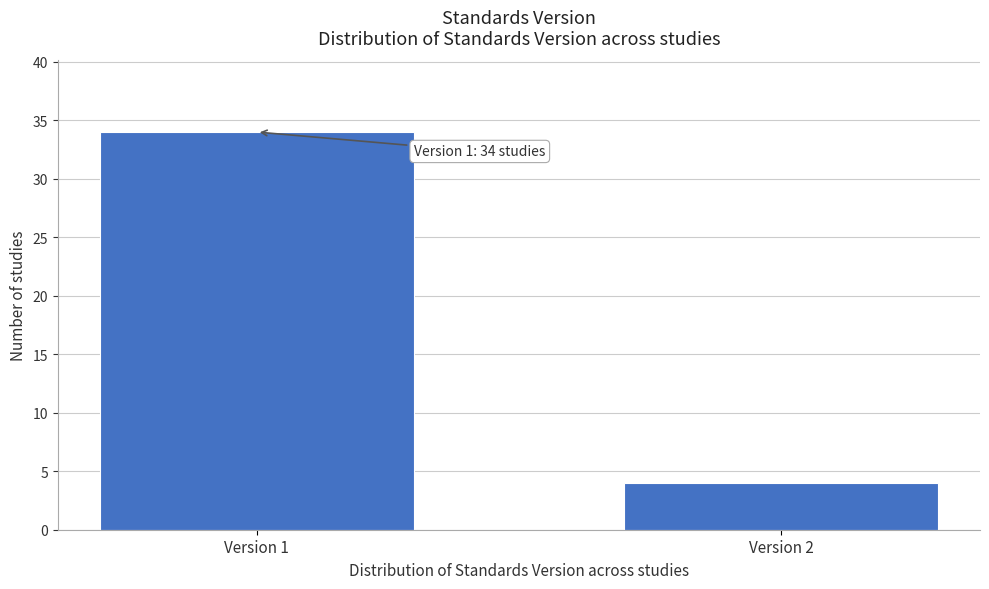

Reading left to right, list all the values displayed in this chart.

Version 1=34	Version 2=4